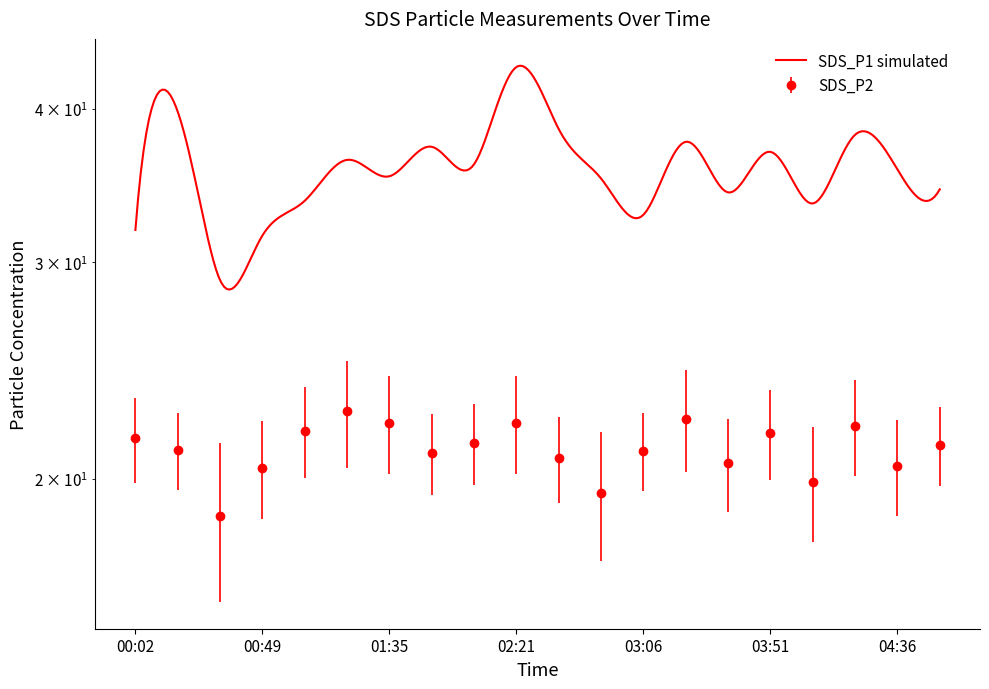

At which label does the data first exceed 21?

00:02